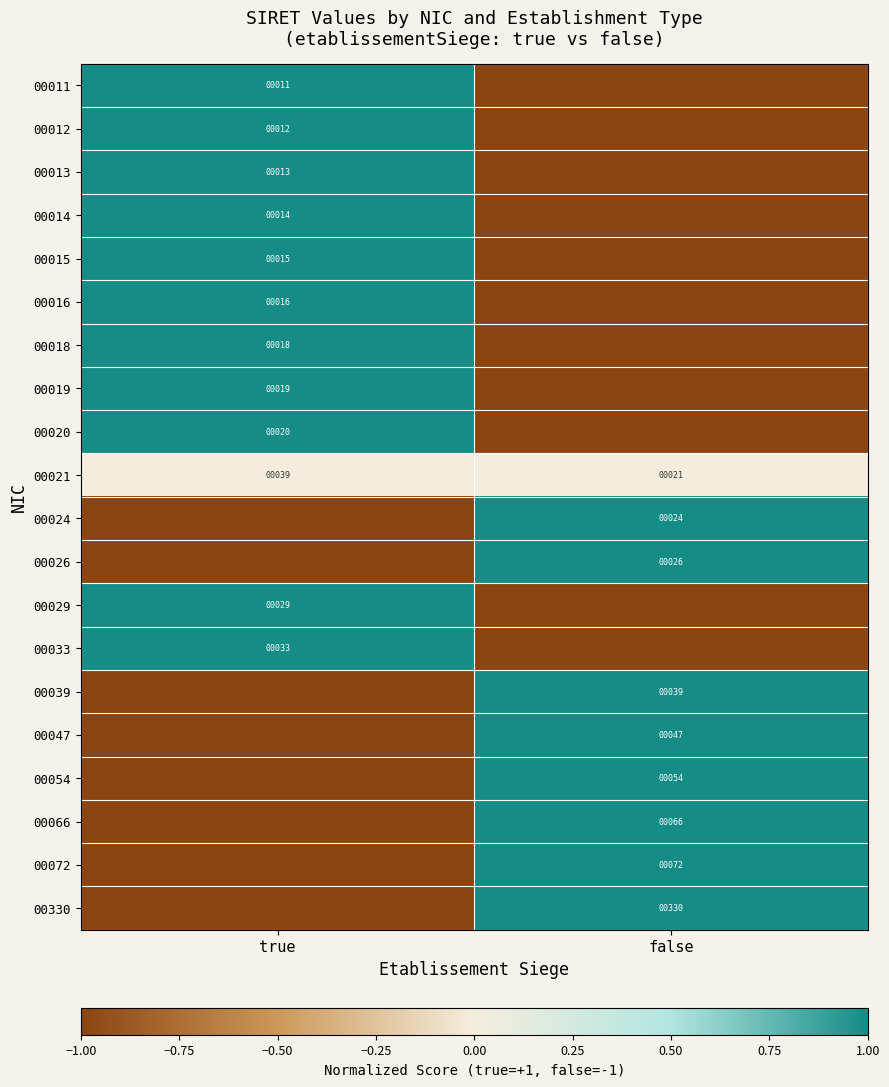

The value of 00024 at false is 24. True or false?

True